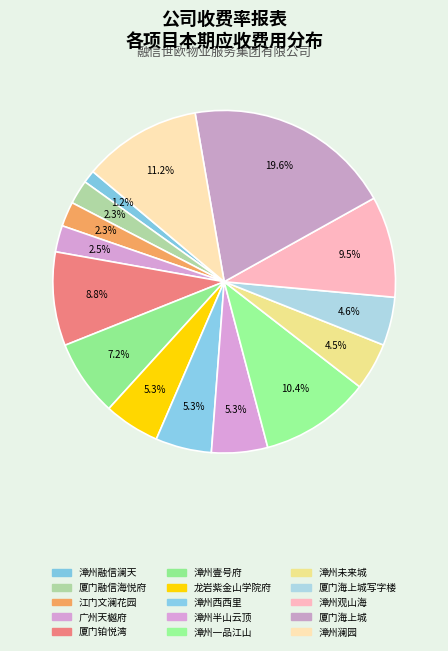

Between 龙岩紫金山学院府 and 广州天樾府, which is larger?

龙岩紫金山学院府